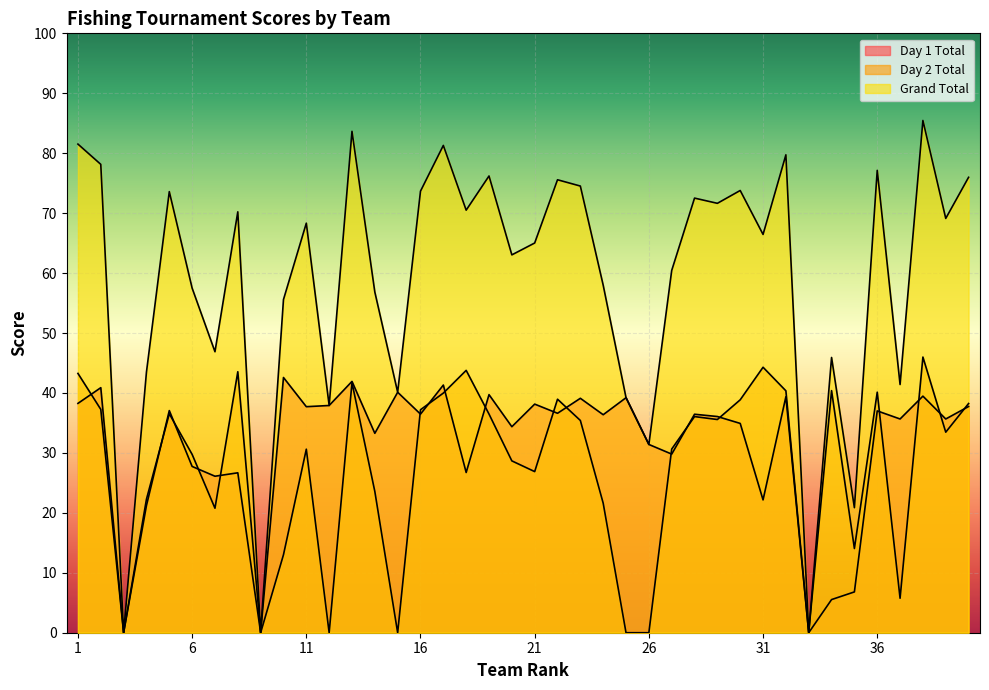

What is the approximate value of Grand Total at 13?

83.7